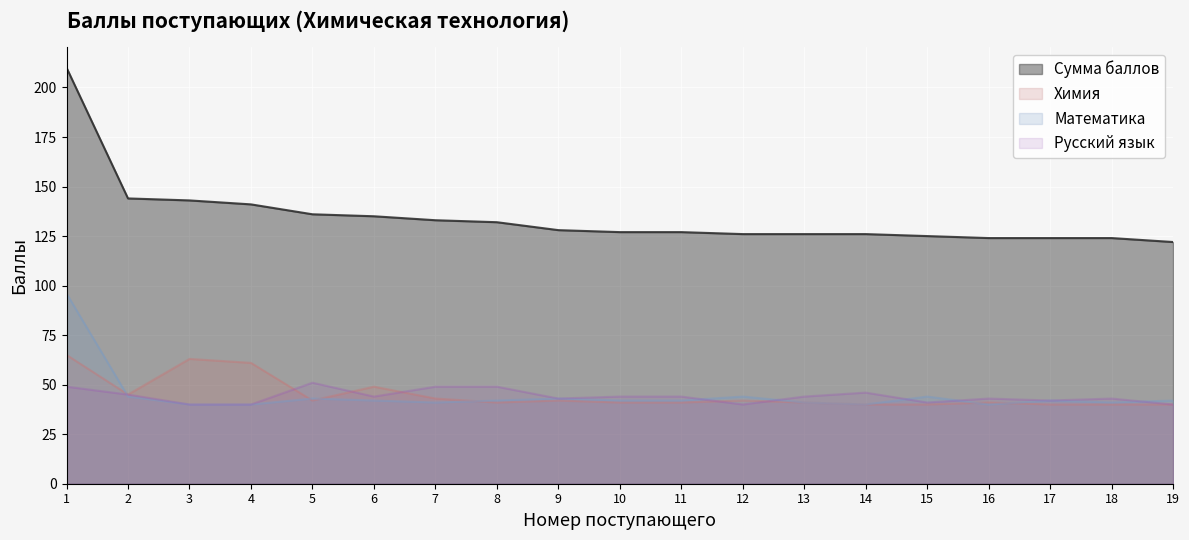

At which category does Математика reach its first local peak?

5